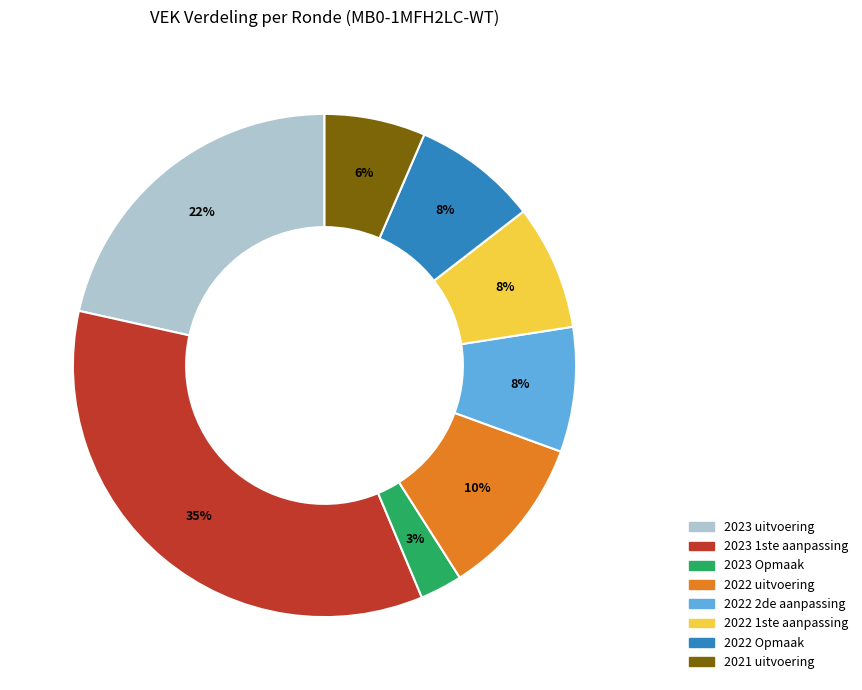

Between 2023 1ste aanpassing and 2022 2de aanpassing, which is larger?

2023 1ste aanpassing